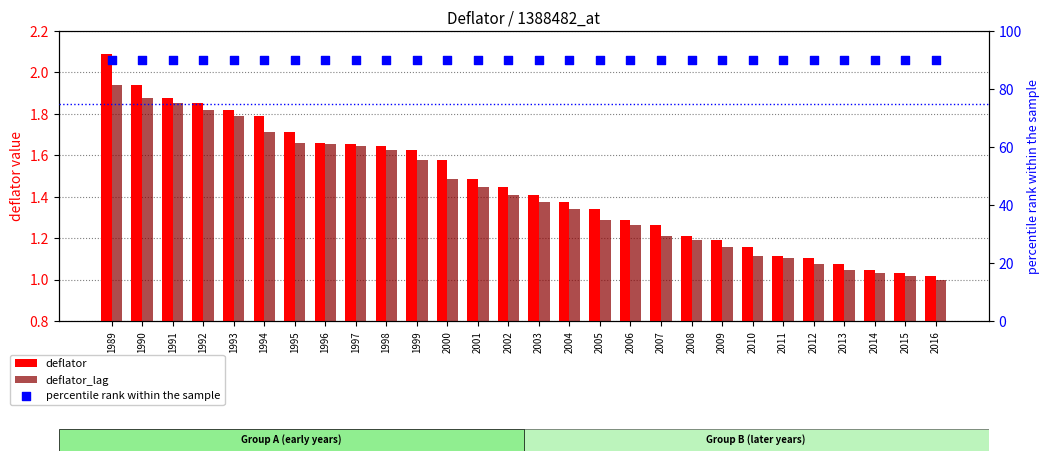

Is the value of percentile rank within the sample at 2006 greater than the value of deflator_lag at 2010?

Yes